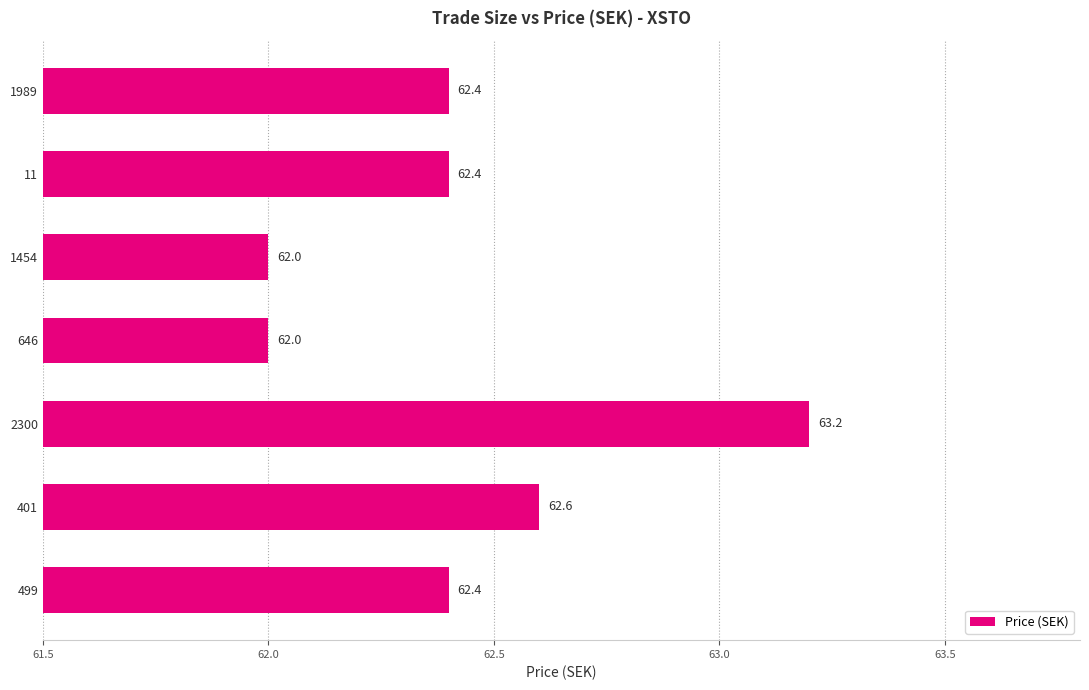

What is the difference between the values at 499 and 1454?

0.4